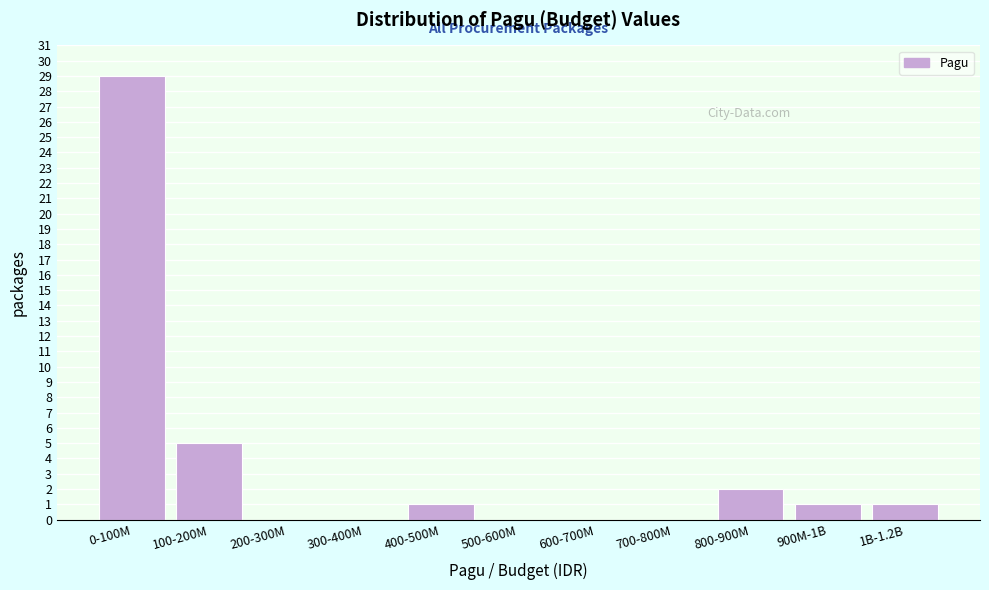

Reading left to right, list all the values displayed in this chart.

0-100M=29	100-200M=5	200-300M=0	300-400M=0	400-500M=1	500-600M=0	600-700M=0	700-800M=0	800-900M=2	900M-1B=1	1B-1.2B=1